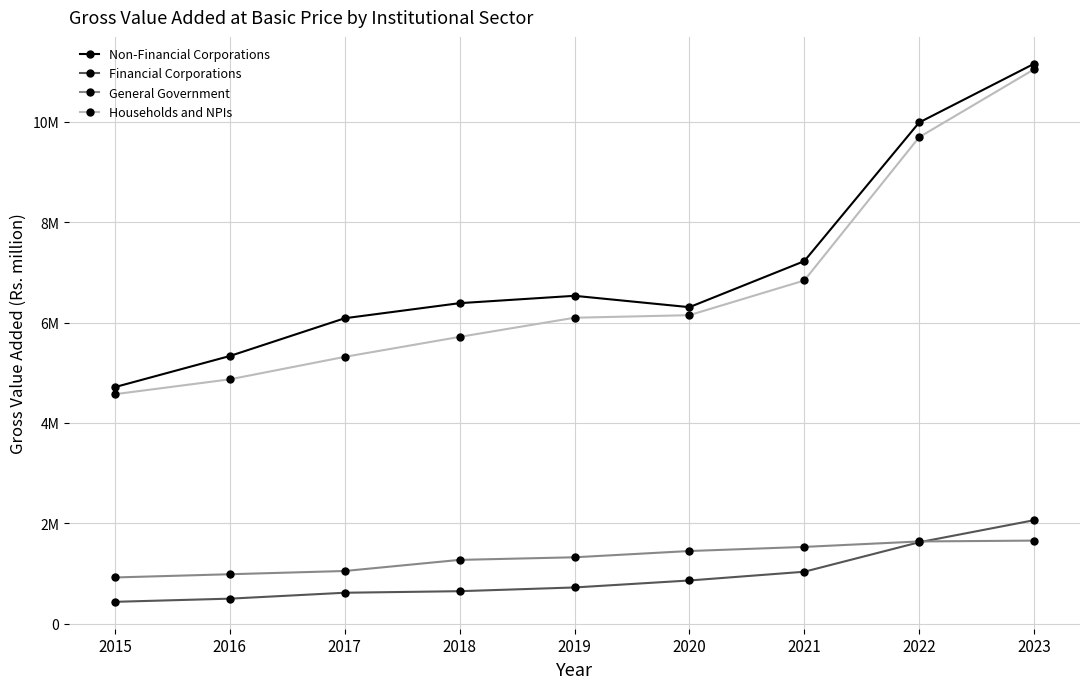

Does the chart display data point markers on the line(s)?

Yes